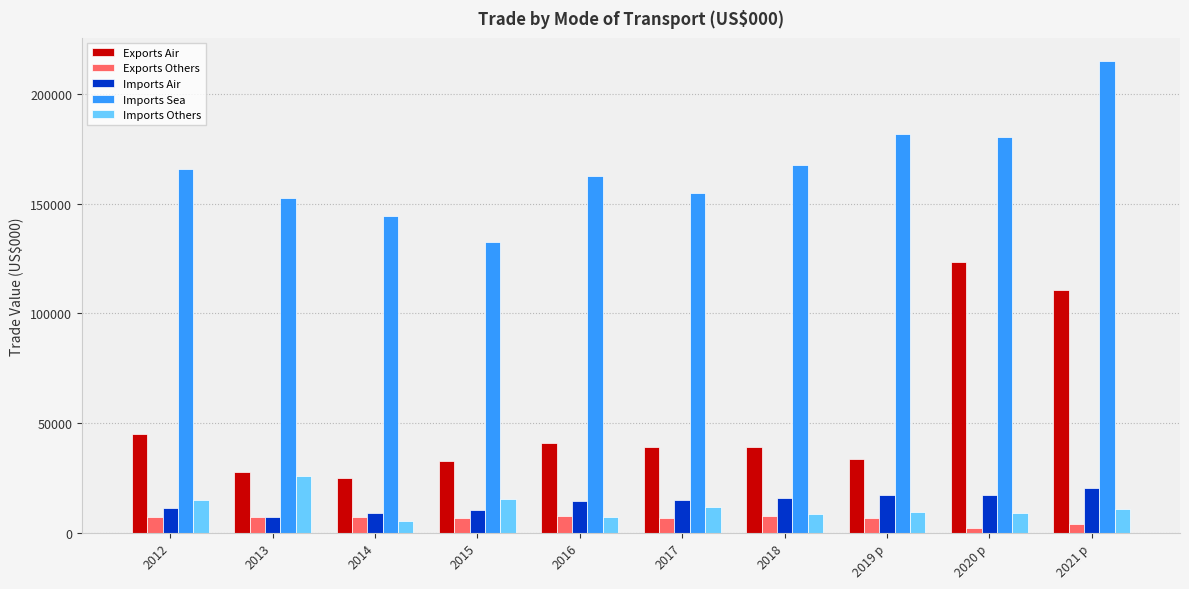

Which series has the widest spread of values?

Exports Air